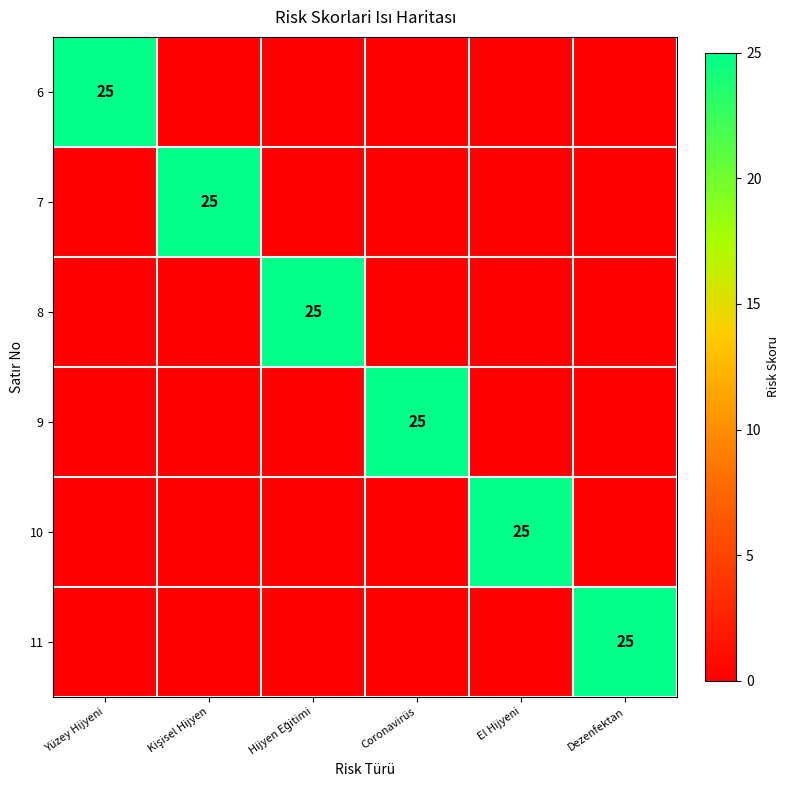

True or false: 6 has a value of 25 at Yüzey Hijyeni.

True